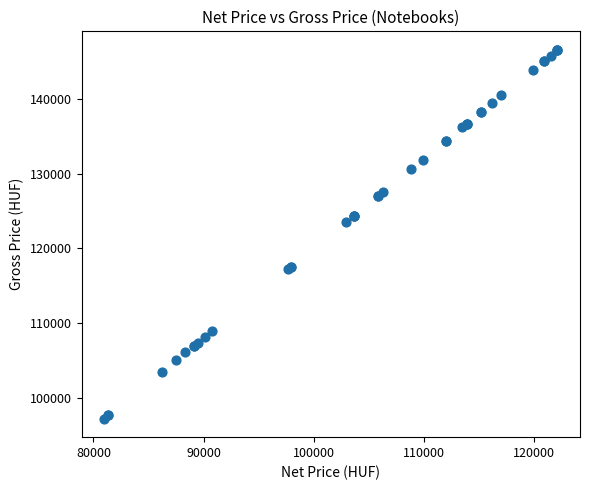

What Y value in the scatter plot is closest to 121900?

123500